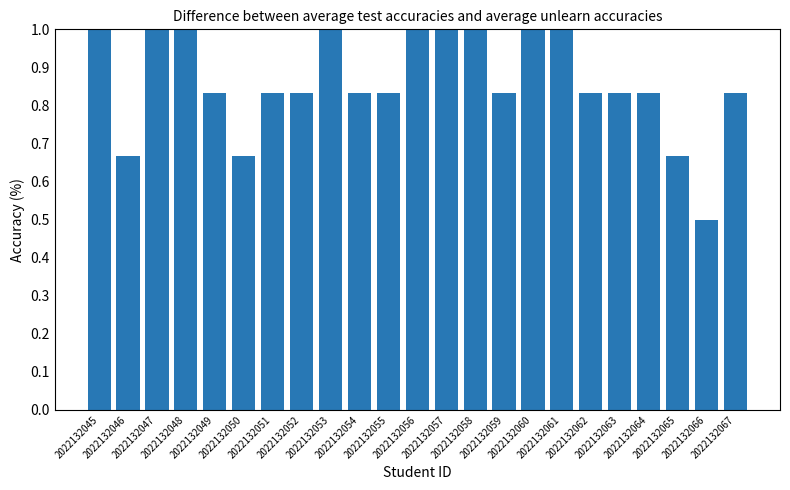

What is the value of the 4th bar from the left?

1.0